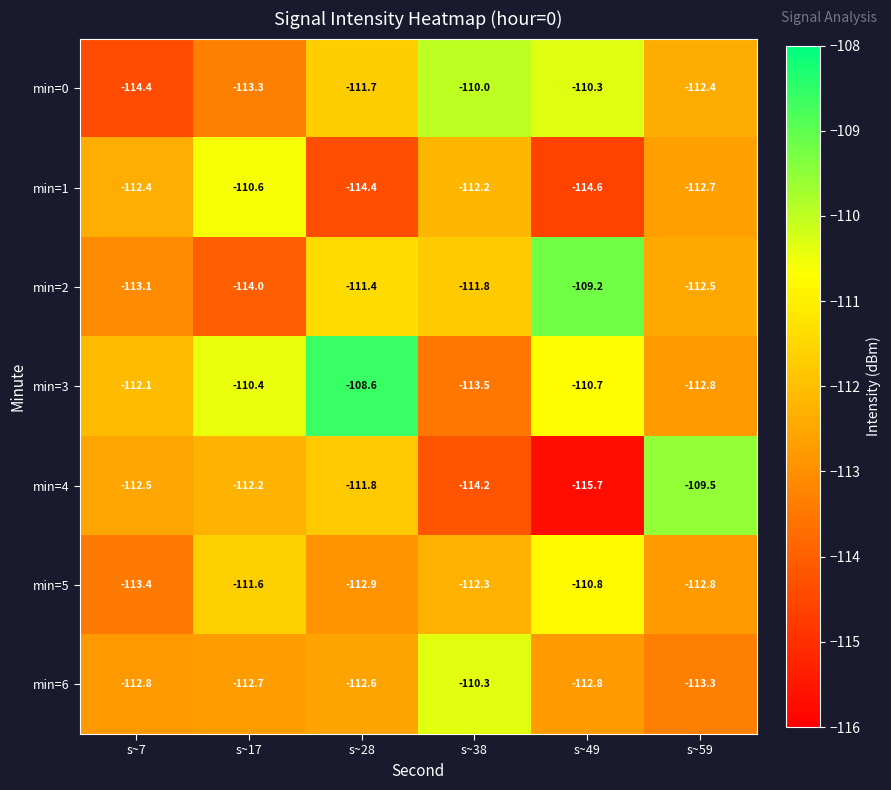

Which series has the largest total across all categories?

min=3